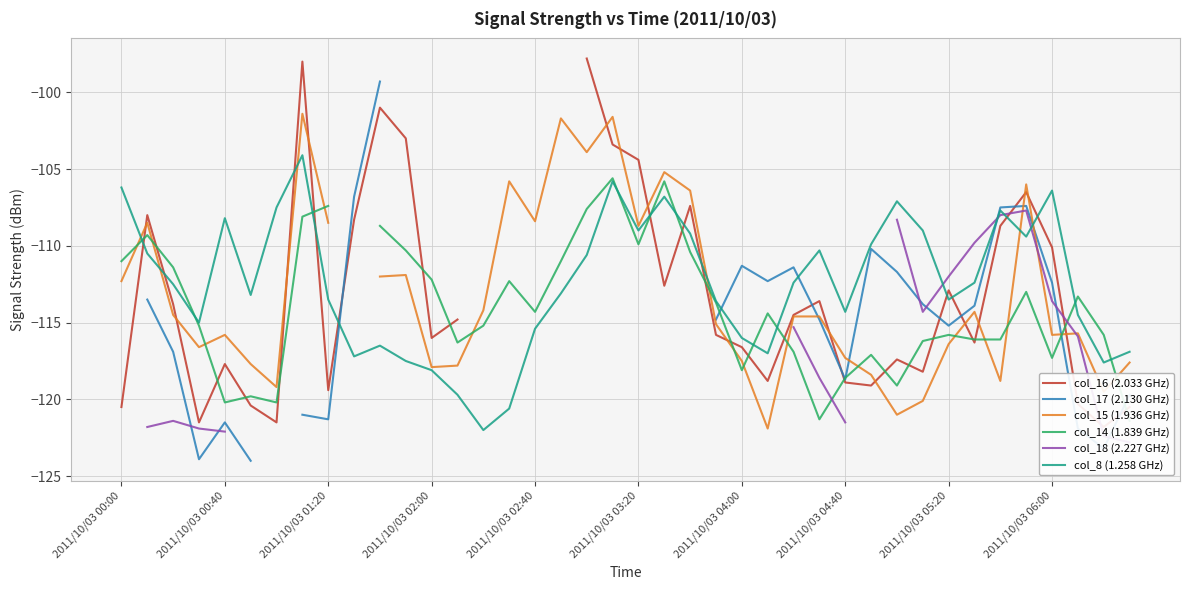

What are all the series names shown in the legend?

col_16 (2.033 GHz), col_17 (2.130 GHz), col_15 (1.936 GHz), col_14 (1.839 GHz), col_18 (2.227 GHz), col_8 (1.258 GHz)